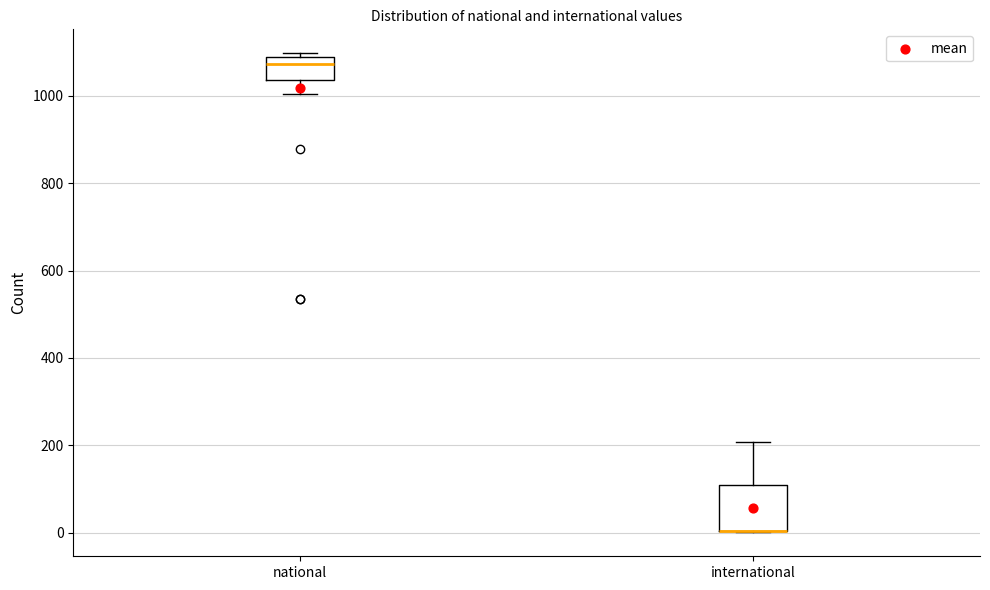

Reading left to right, transcribe this box plot: for each box, give where its median line is, the range the box spans, and where its two whiskers end, as read against the y-axis. The values are not printed on the chart, so give them approximately, as read against the axis.

national: median 1080 (just below the box's upper edge), box 1040 to 1080, whiskers 1000 to 1100
international: median 0 (drawn on the box's lower edge), box 0 to 120, whiskers 0 to 200